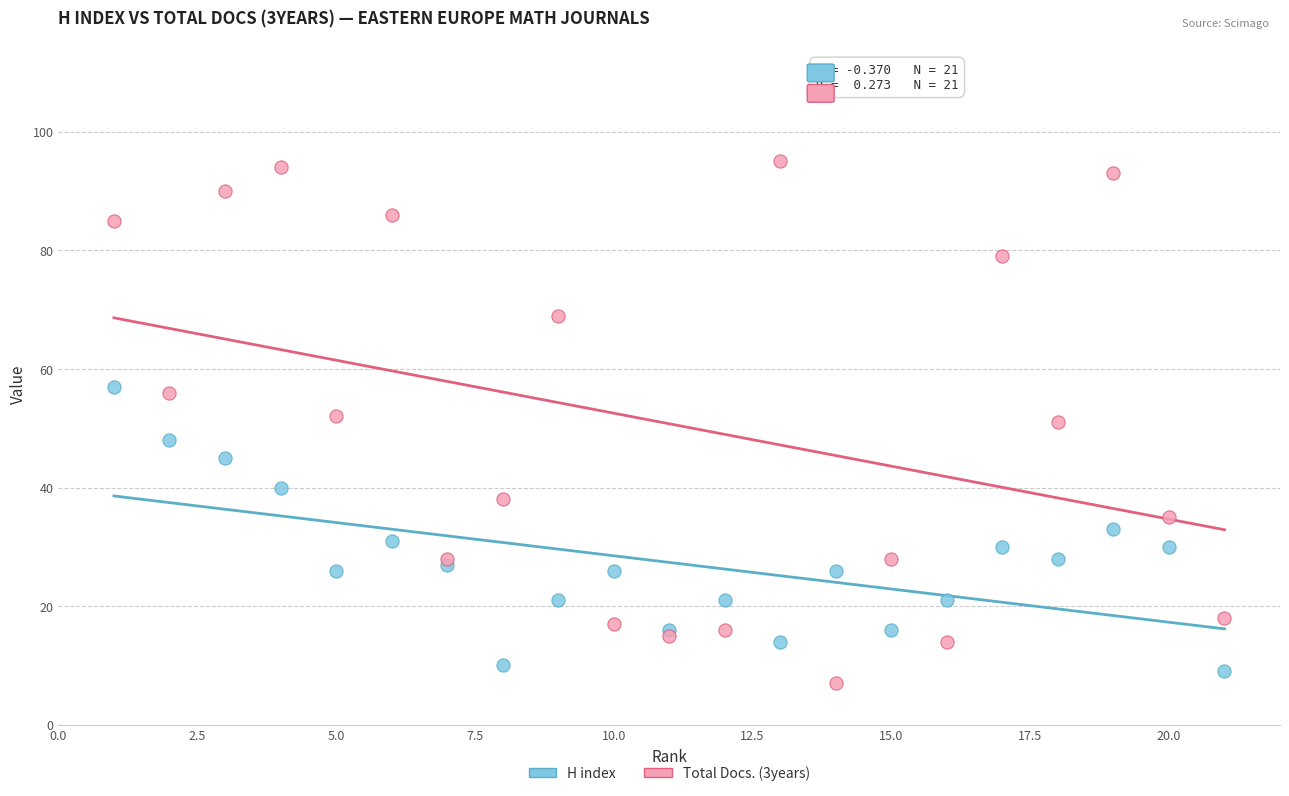

Which series reaches the minimum Y coordinate?

Total Docs. (3years)